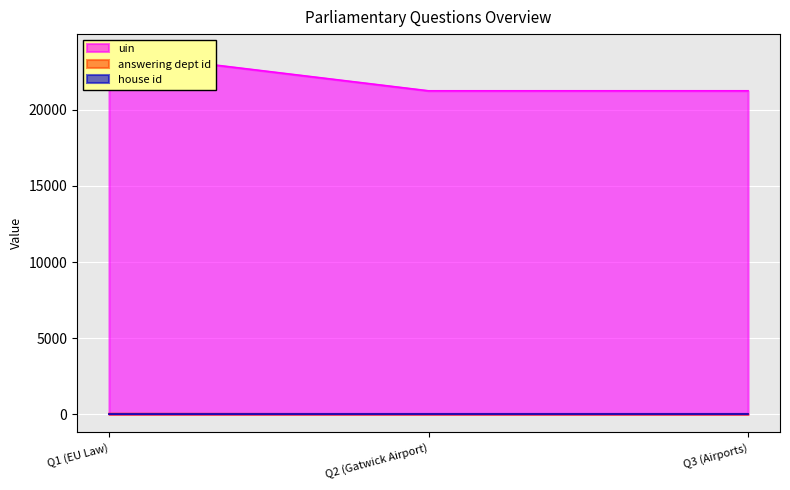

How many values in the answering dept id series exceed 27?

1